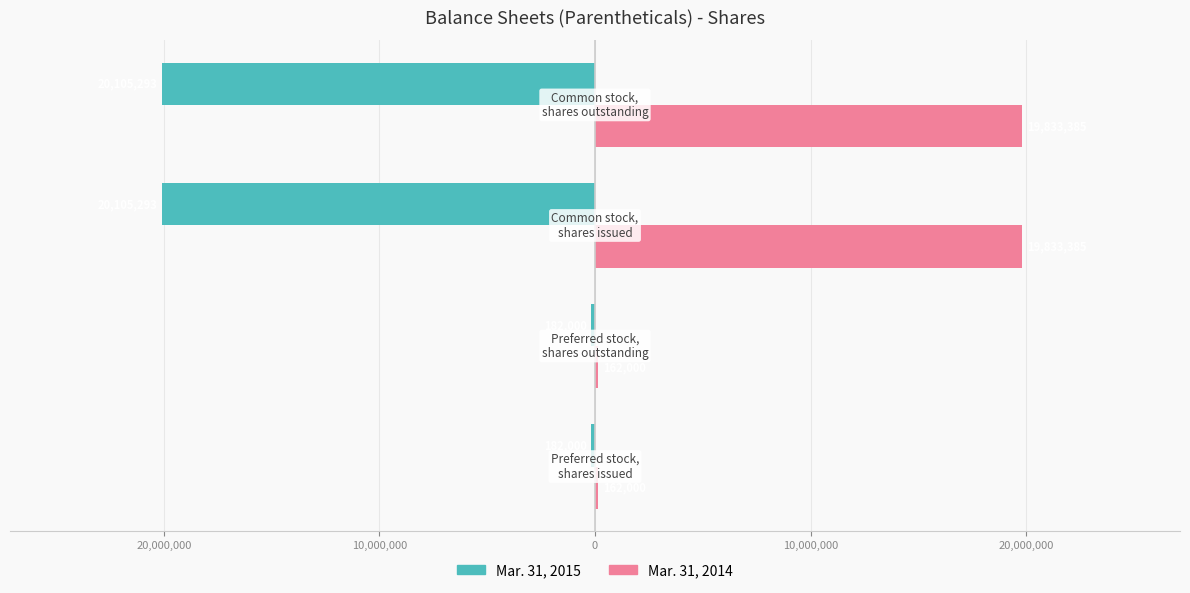

Count the Mar. 31, 2015 values in the range -20105293 to -182000.

4